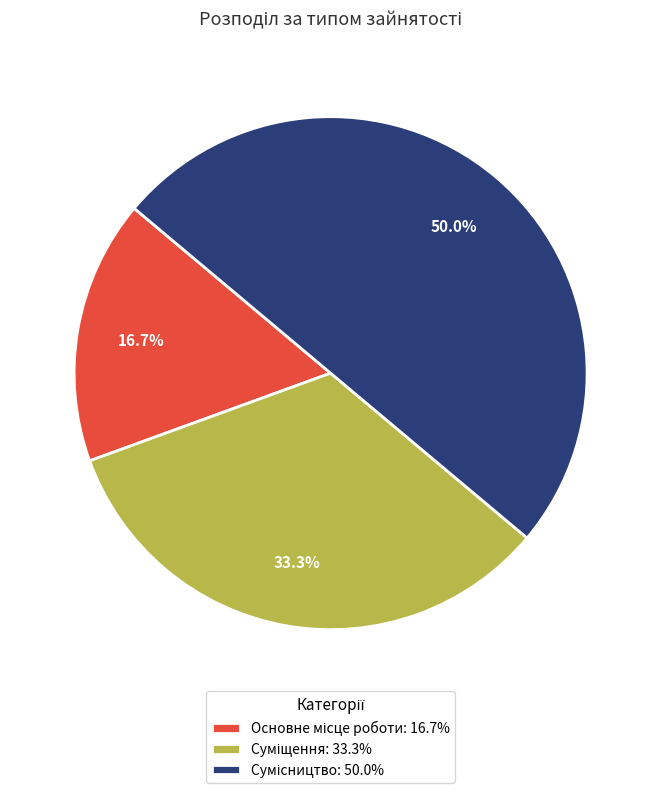

Rank the categories by value from lowest to highest.

Основне місце роботи, Суміщення, Сумісництво